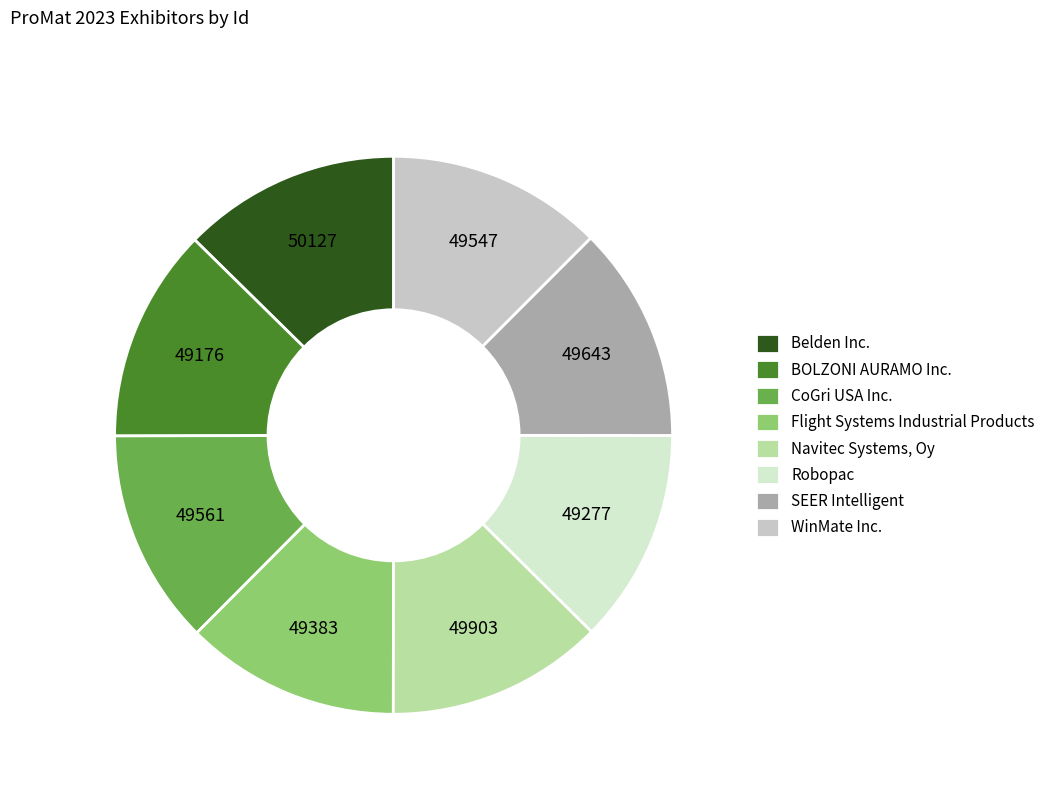

Is there any slice that represents more than half of the pie?

No